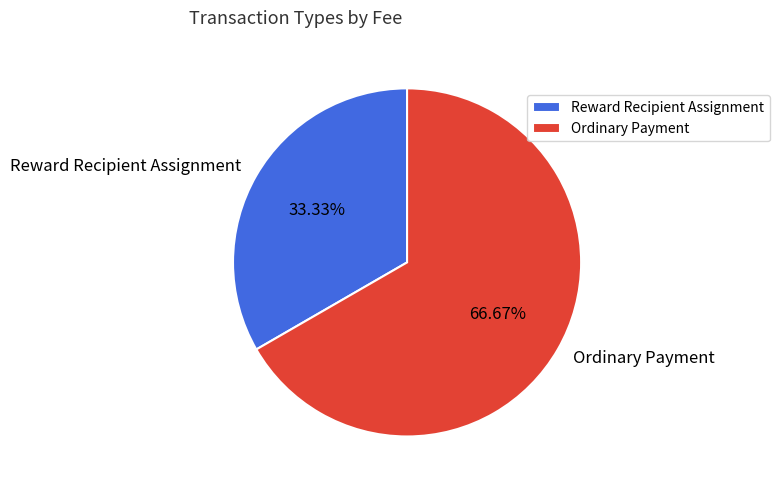

To the nearest percent, what is the difference between the Reward Recipient Assignment and Ordinary Payment slice percentages?

33%